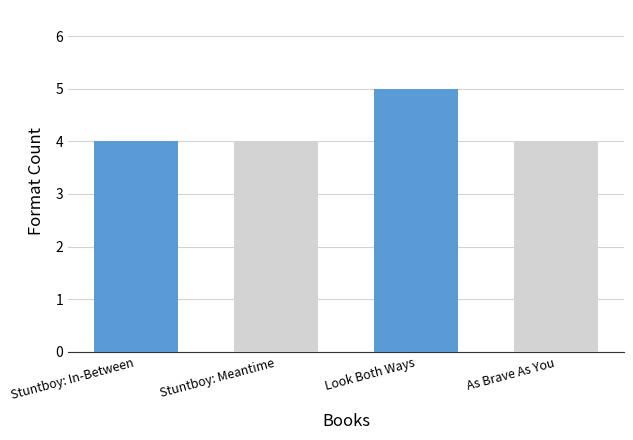

What is the sum of the values at Look Both Ways and Stuntboy: Meantime?

9